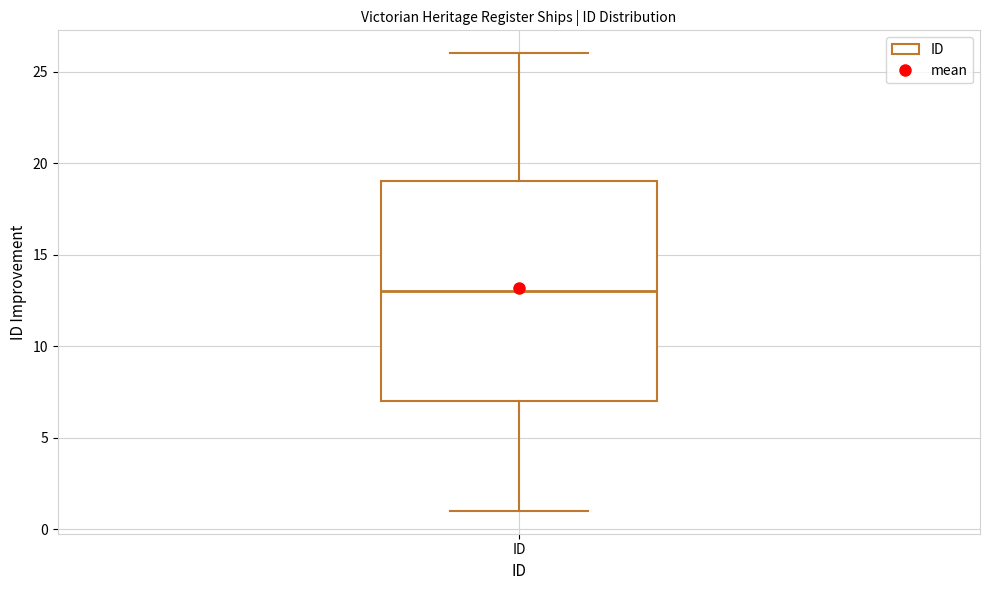

Transcribe this box plot: give where the median line is, the range the box spans, and where the two whiskers end, as read against the y-axis. The values are not printed on the chart, so give them approximately, as read against the axis.

median 13, box 7 to 19, whiskers 1 to 26